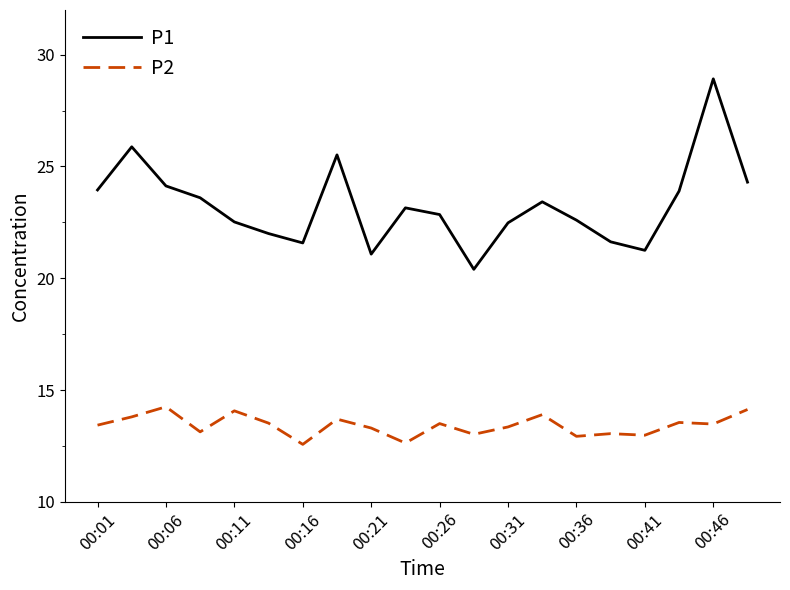

Which series has the largest total across all categories?

P1